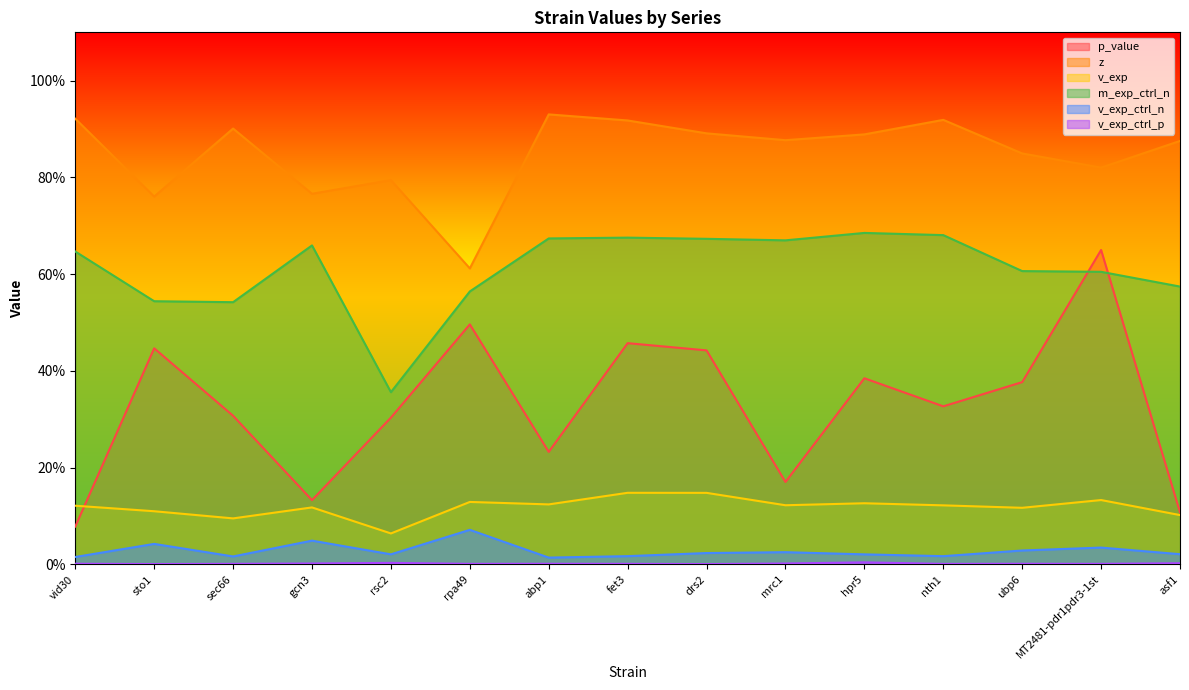

The v_exp_ctrl_n series shows 0.0 at hpr5. True or false?

False